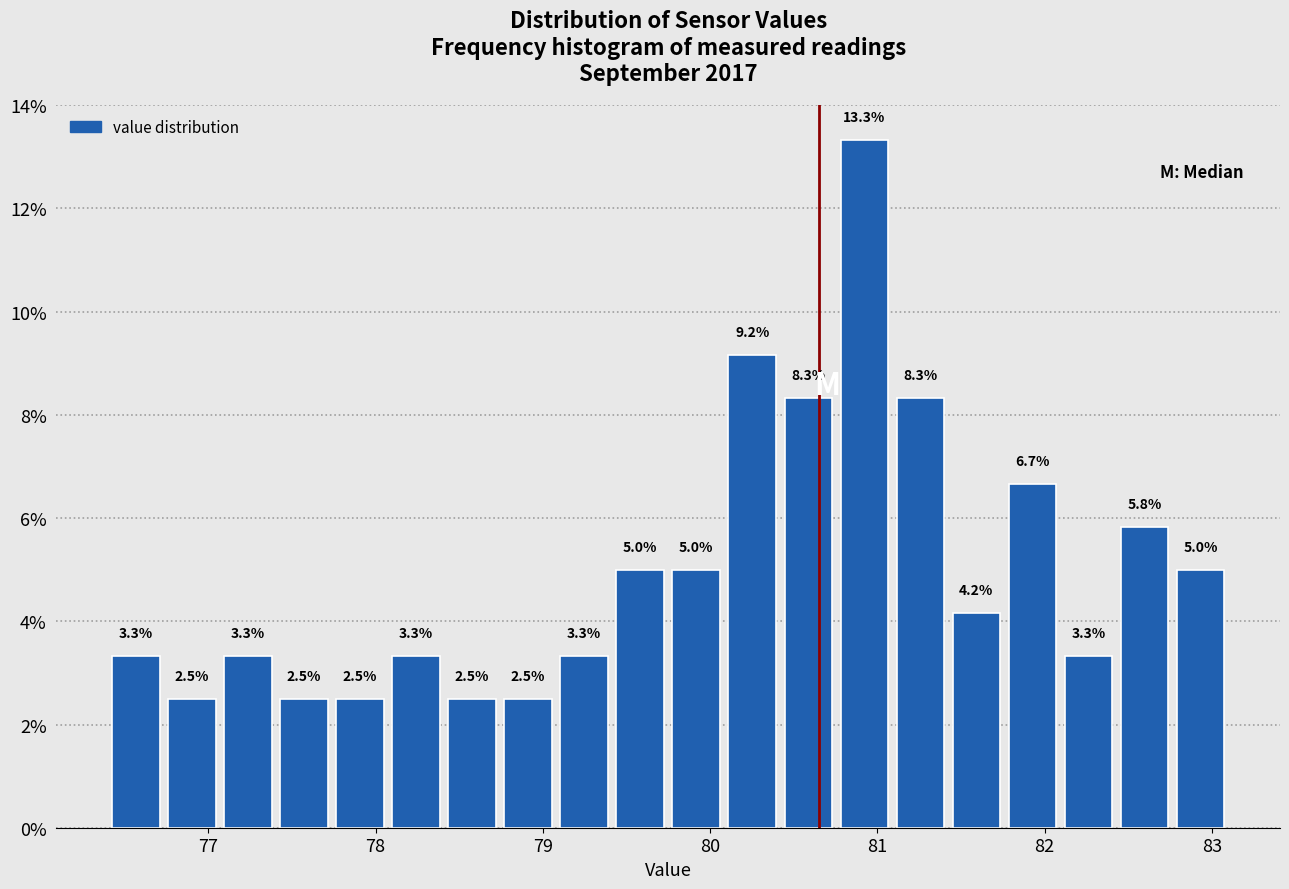

Around what value on the x-axis is the tallest bar? Give the approximate position of its centre, as read against the axis.

80.9